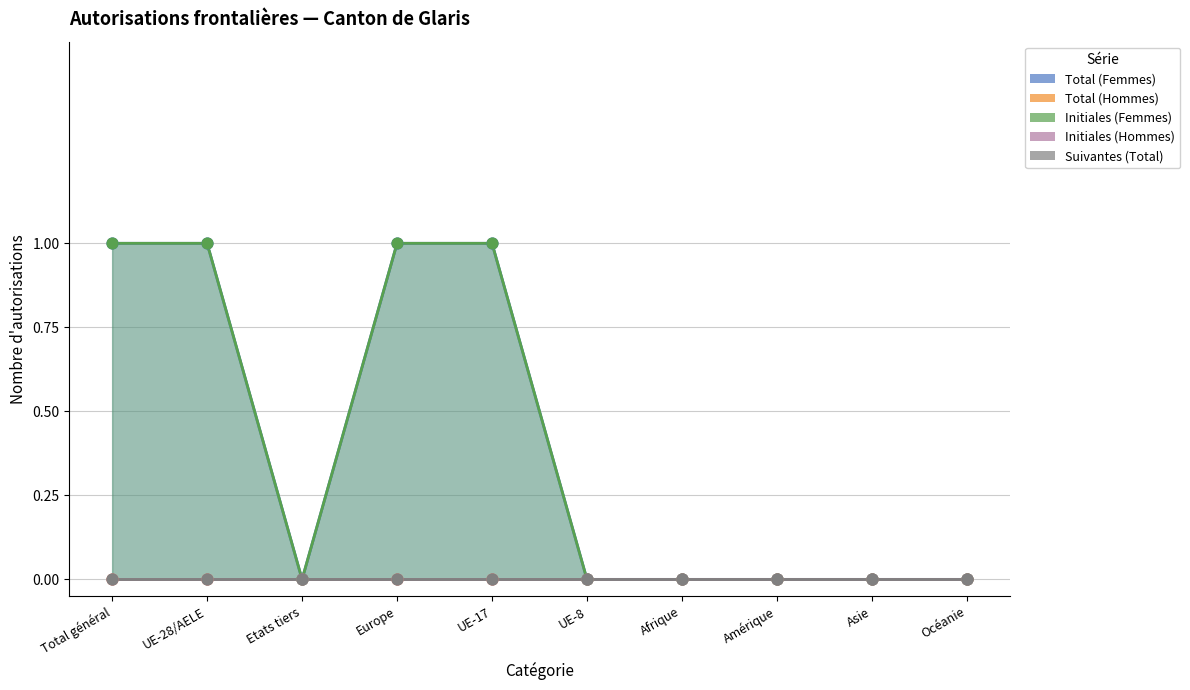

Which series has the largest Y range (max minus min)?

Total (Femmes)